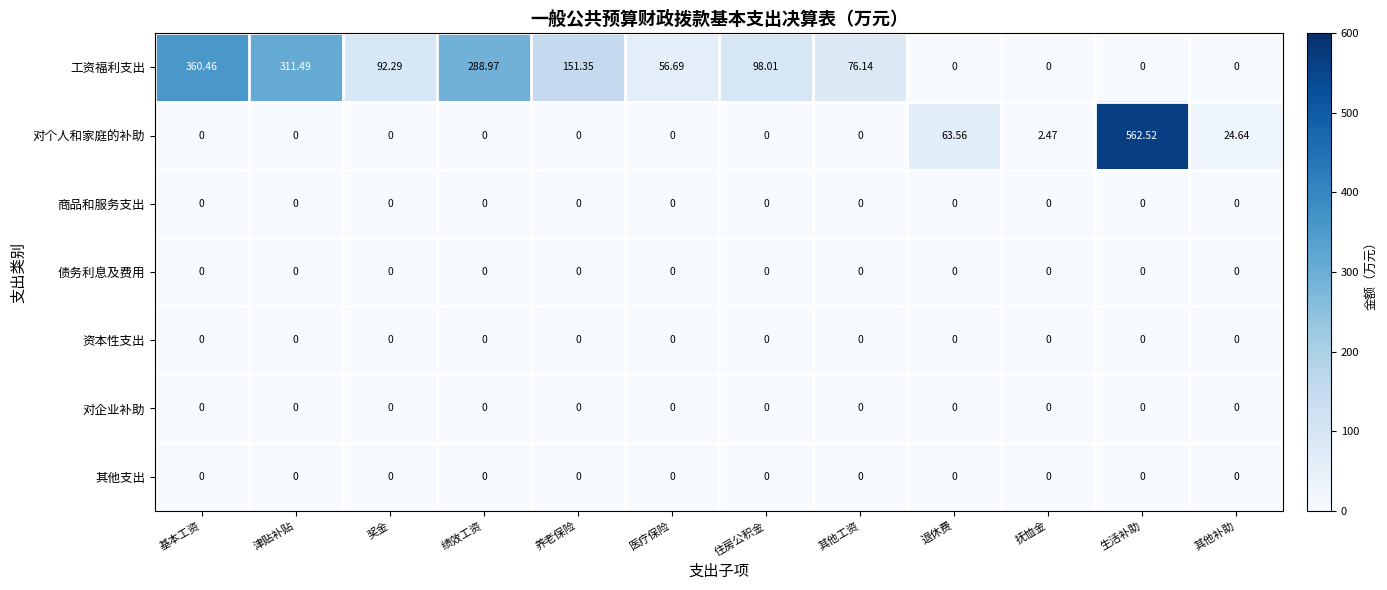

At which label does 工资福利支出 reach its peak?

基本工资